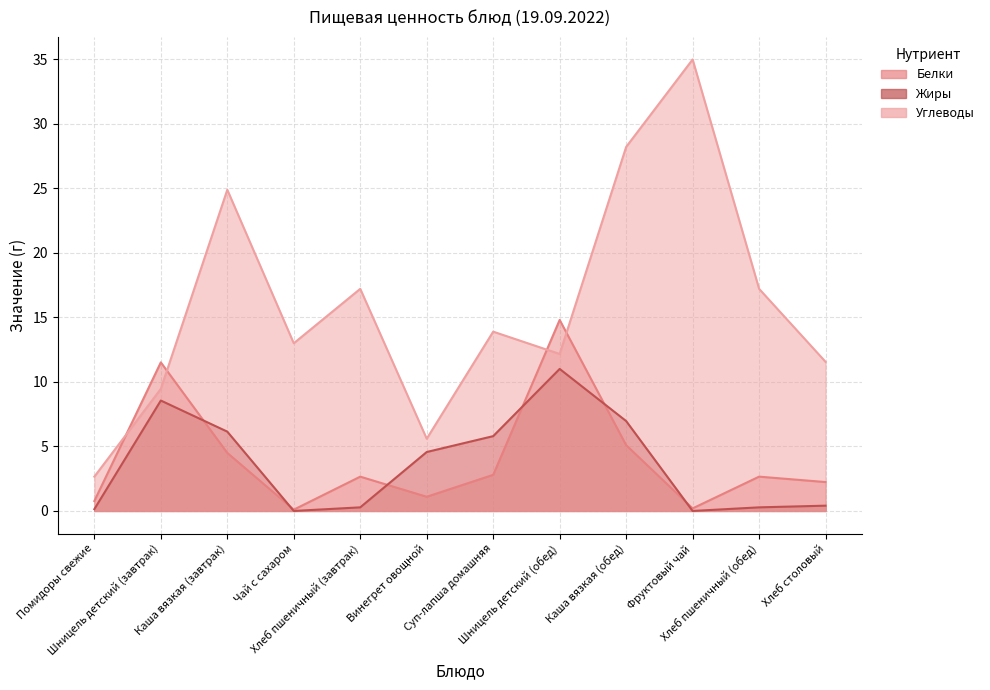

Rank the series at Фруктовый чай from lowest to highest value.

Жиры, Белки, Углеводы